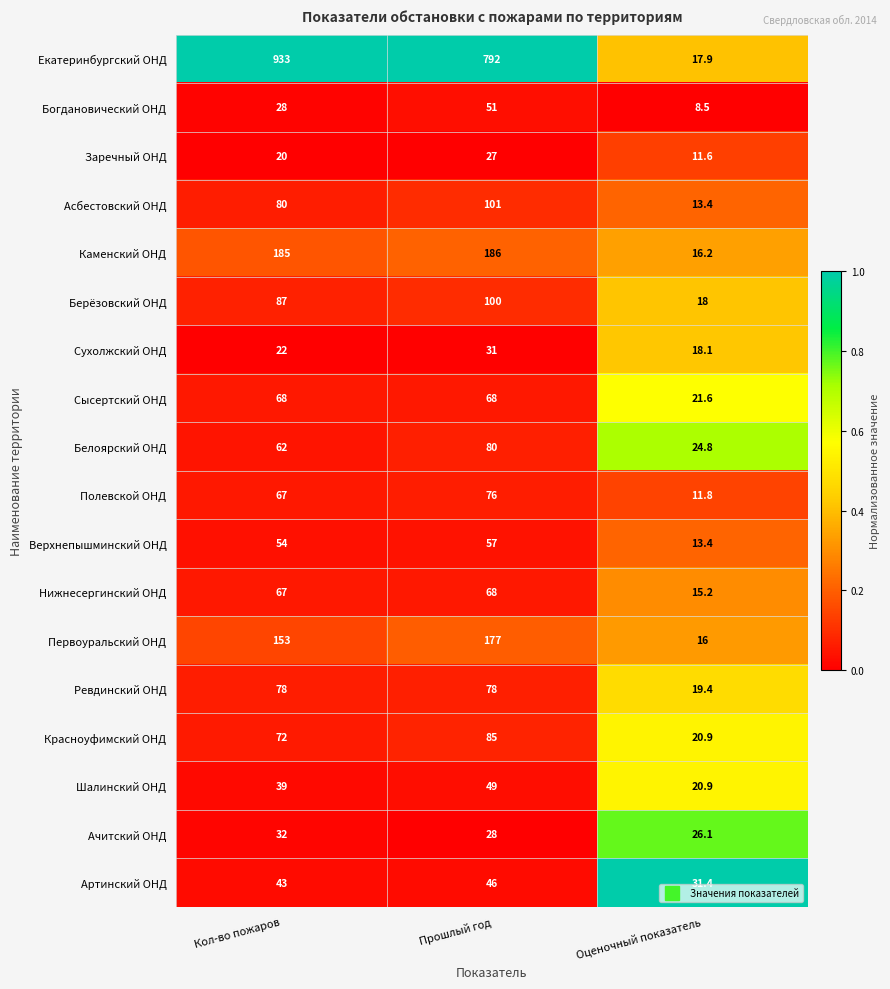

What value does the Берёзовский ОНД series have at Кол-во пожаров?

87.0